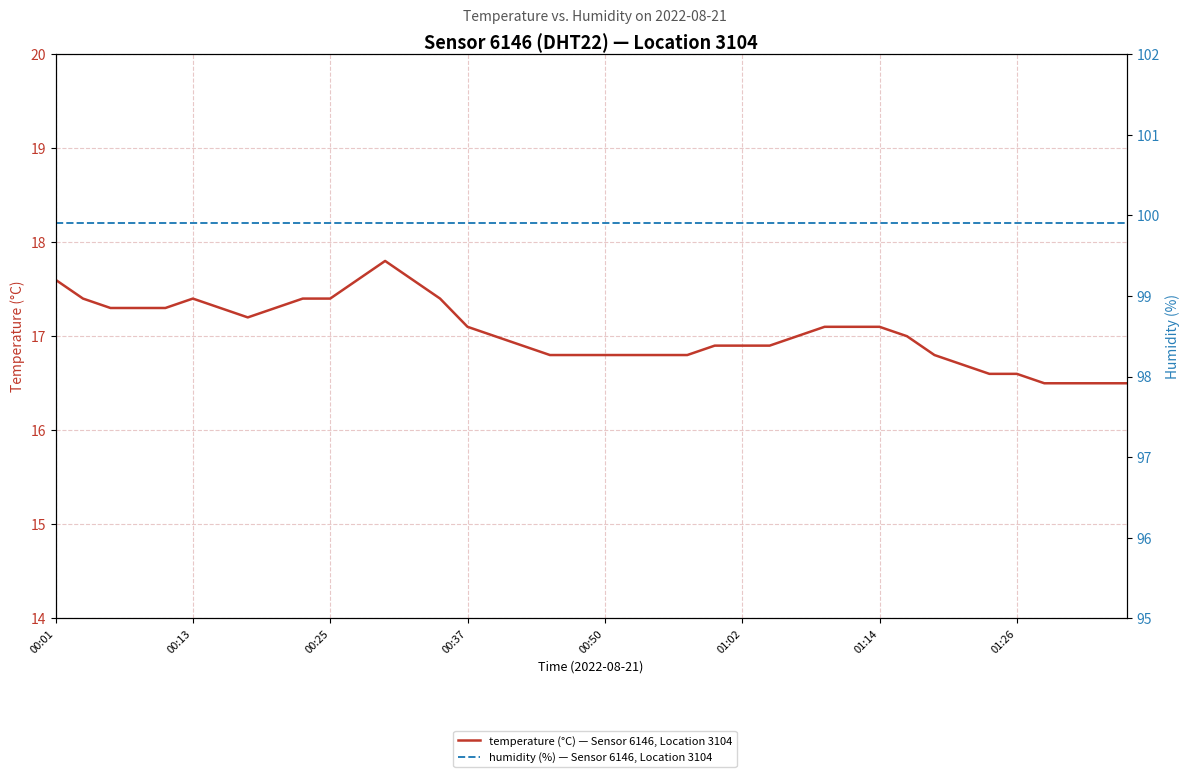

Which series has the largest range (max minus min)?

temperature (°C) — Sensor 6146, Location 3104